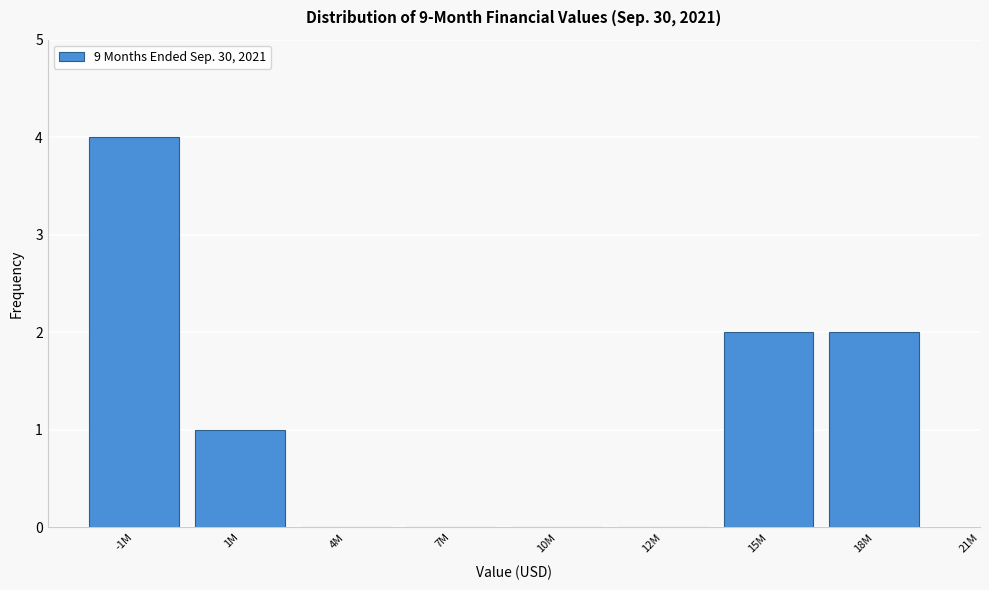

Reading left to right, transcribe all the data shown in this chart.

-1M=4	1M=1	4M=0	7M=0	10M=0	12M=0	15M=2	18M=2